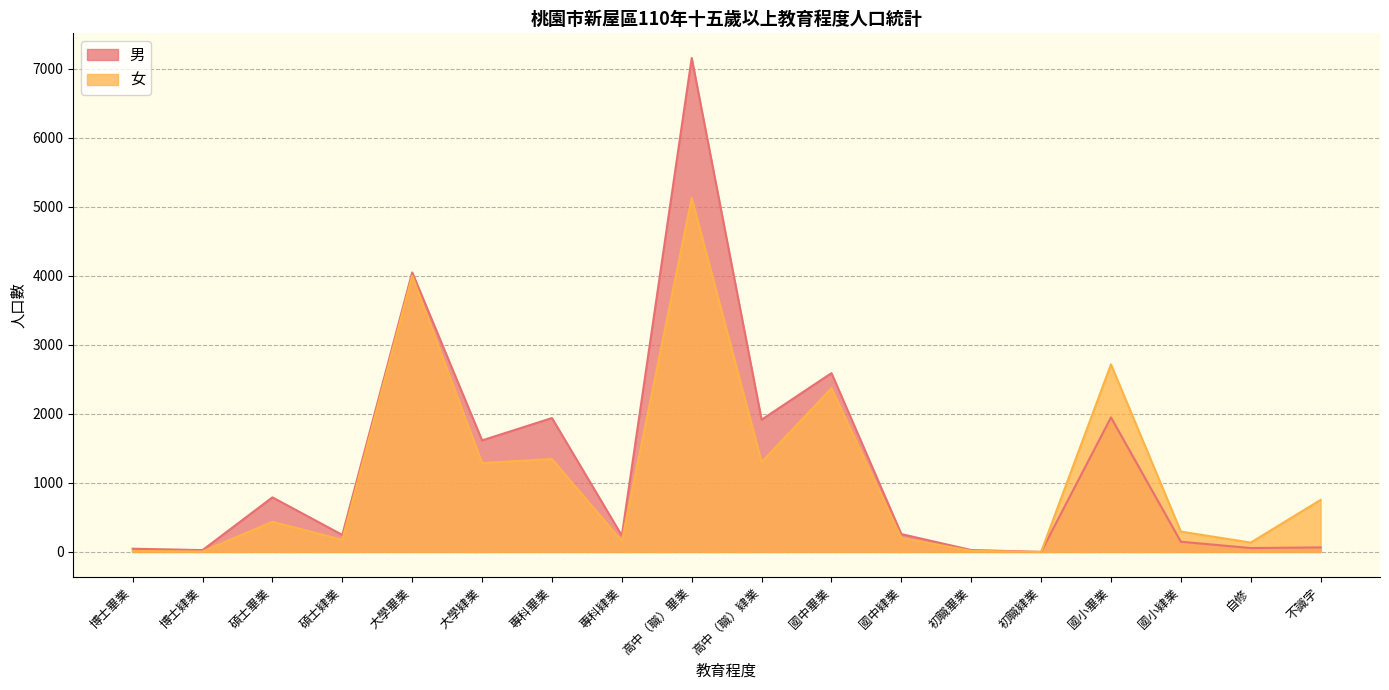

What is the label of the 6th point from the right?

初職畢業